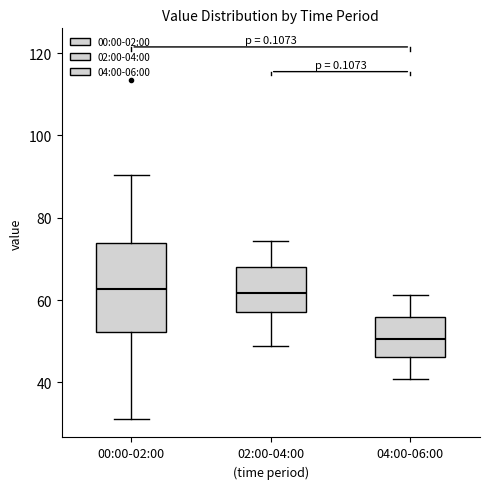

Reading left to right, read every box against the y-axis: the position of its median line, the range the box covers, and the ends of its whiskers. The values are not printed on the chart, so give them approximately, as read against the axis.

00:00-02:00: median 62, box 52 to 74, whiskers 32 to 90
02:00-04:00: median 62, box 58 to 68, whiskers 48 to 74
04:00-06:00: median 50, box 46 to 56, whiskers 40 to 62